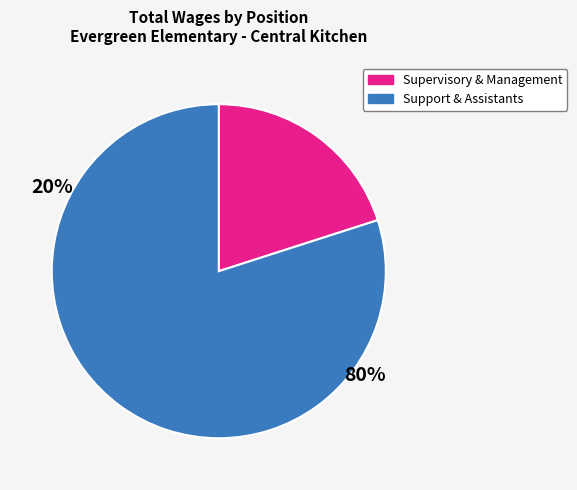

Does any single category account for the majority?

Yes